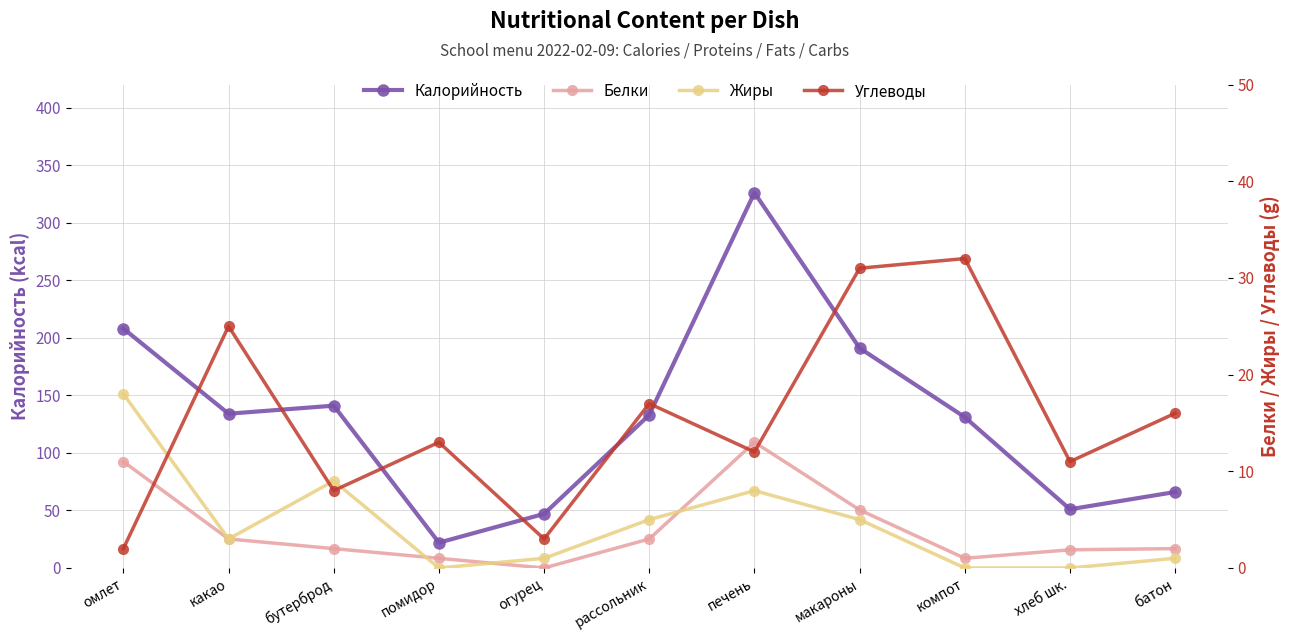

How many lines are shown in the chart?

4